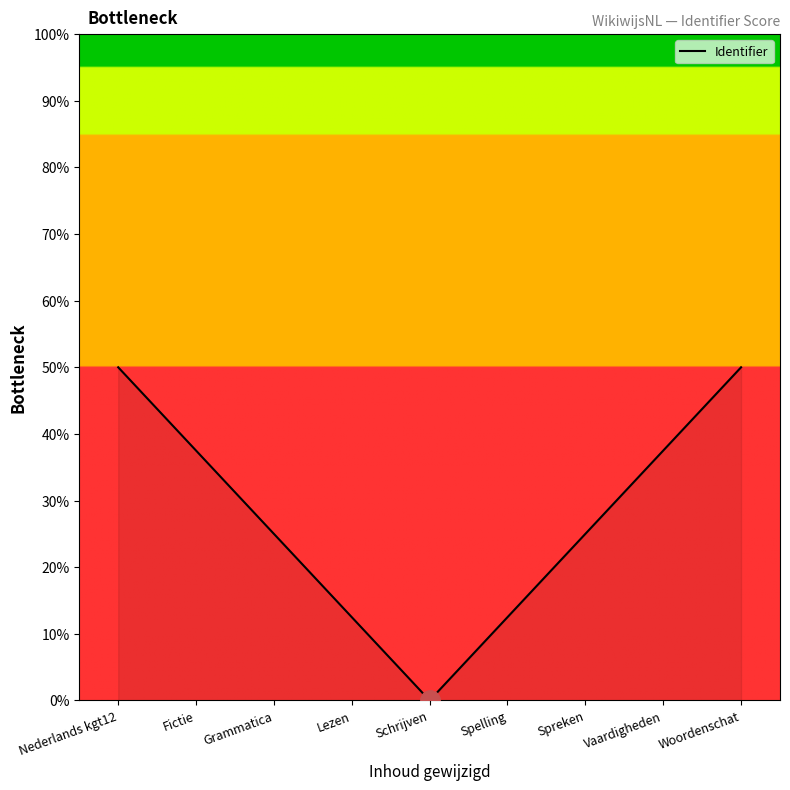

Reading left to right, list all the values displayed in this chart.

Nederlands kgt12=50.0	Fictie=37.5	Grammatica=25.0	Lezen=12.5	Schrijven=0.0	Spelling=12.5	Spreken=25.0	Vaardigheden=37.5	Woordenschat=50.0